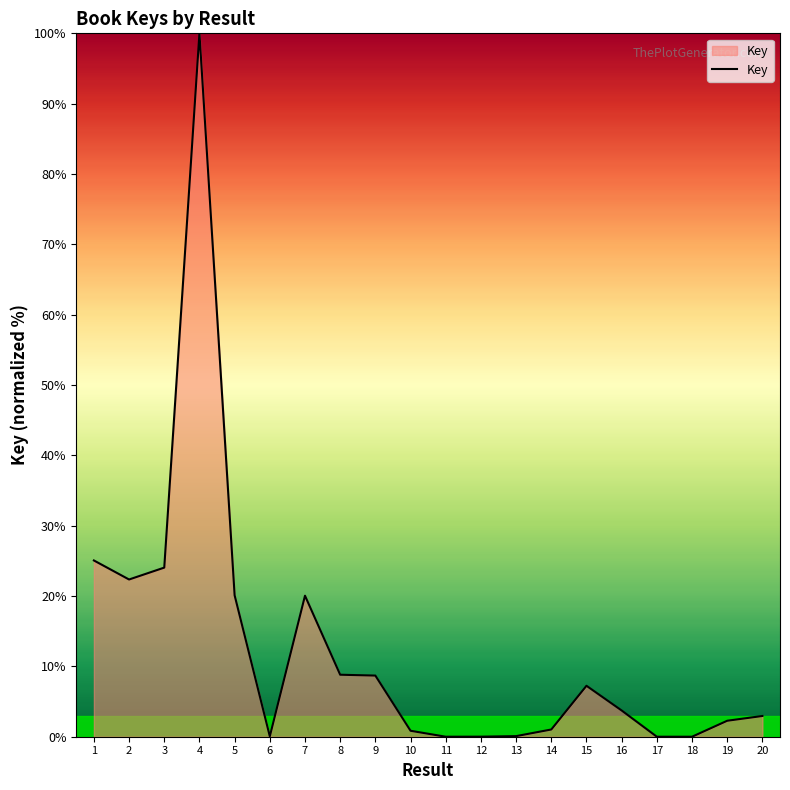

What is the difference between the maximum and minimum values?

100.0